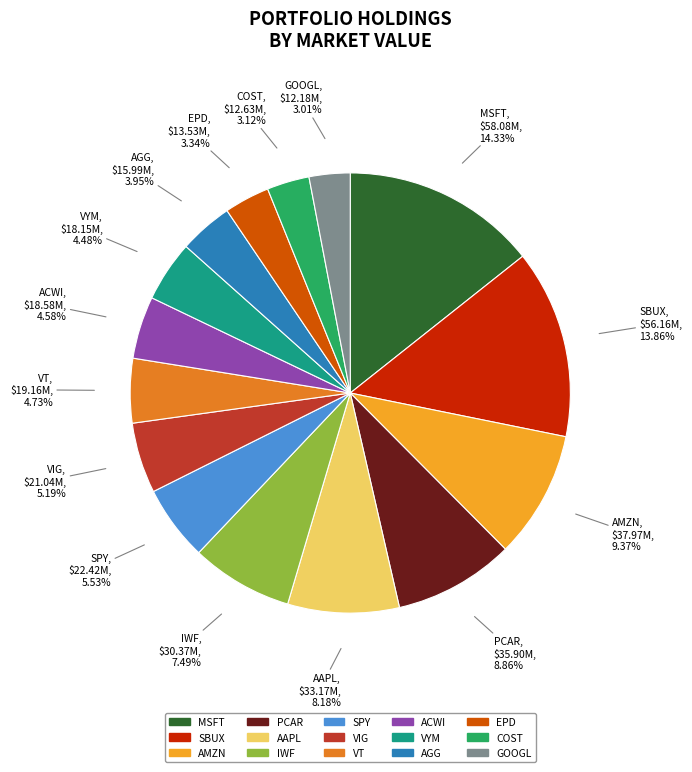

Between COST and AMZN, which is larger?

AMZN